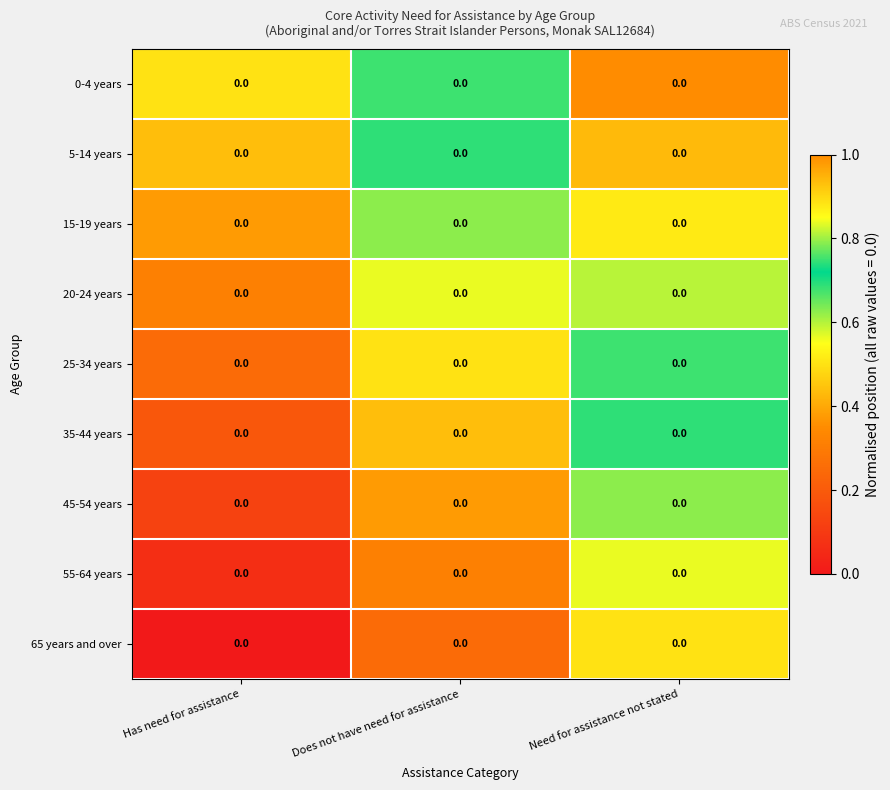

Reading right to left, list all the values displayed in this chart.

0-4 years: Need for assistance not stated=0.0	Does not have need for assistance=0.0	Has need for assistance=0.0
5-14 years: Need for assistance not stated=0.0	Does not have need for assistance=0.0	Has need for assistance=0.0
15-19 years: Need for assistance not stated=0.0	Does not have need for assistance=0.0	Has need for assistance=0.0
20-24 years: Need for assistance not stated=0.0	Does not have need for assistance=0.0	Has need for assistance=0.0
25-34 years: Need for assistance not stated=0.0	Does not have need for assistance=0.0	Has need for assistance=0.0
35-44 years: Need for assistance not stated=0.0	Does not have need for assistance=0.0	Has need for assistance=0.0
45-54 years: Need for assistance not stated=0.0	Does not have need for assistance=0.0	Has need for assistance=0.0
55-64 years: Need for assistance not stated=0.0	Does not have need for assistance=0.0	Has need for assistance=0.0
65 years and over: Need for assistance not stated=0.0	Does not have need for assistance=0.0	Has need for assistance=0.0